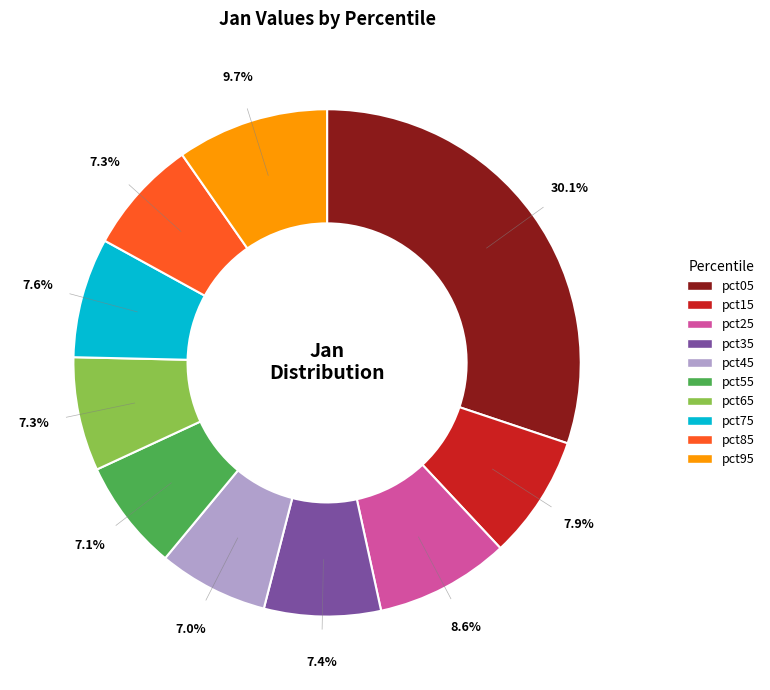

What percentage do pct65 and pct45 together represent?

14.3%